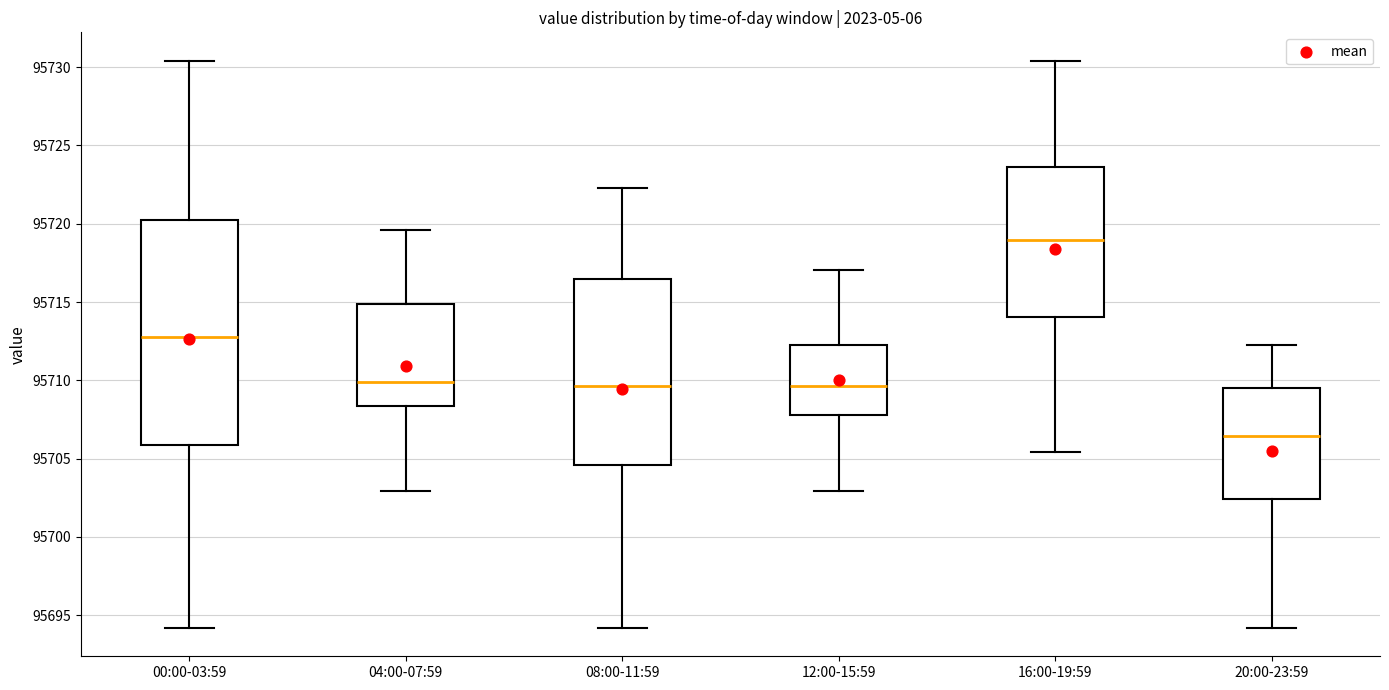

Reading left to right, transcribe this box plot: for each box, give where its median line is, the range the box spans, and where its two whiskers end, as read against the y-axis. The values are not printed on the chart, so give them approximately, as read against the axis.

00:00-03:59: median 95713.0, box 95706.0 to 95720.0, whiskers 95694.0 to 95730.5
04:00-07:59: median 95710.0, box 95708.5 to 95715.0, whiskers 95703.0 to 95719.5
08:00-11:59: median 95709.5, box 95704.5 to 95716.5, whiskers 95694.0 to 95722.5
12:00-15:59: median 95709.5, box 95708.0 to 95712.0, whiskers 95703.0 to 95717.0
16:00-19:59: median 95719.0, box 95714.0 to 95723.5, whiskers 95705.5 to 95730.5
20:00-23:59: median 95706.5, box 95702.5 to 95709.5, whiskers 95694.0 to 95712.5